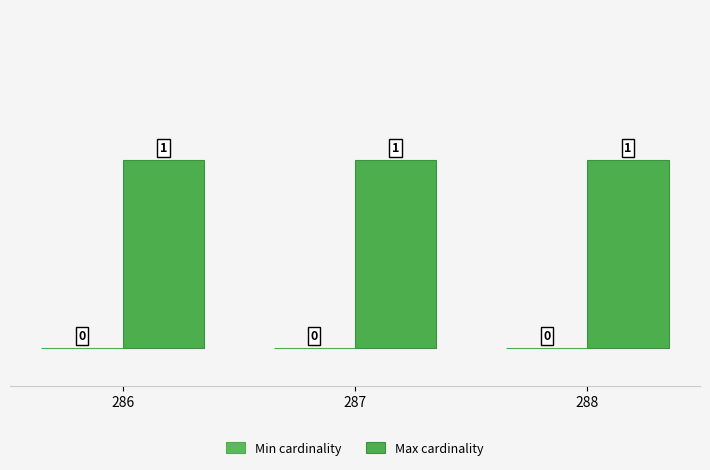

Between 286 and 287, which series saw the biggest shift?

Min cardinality